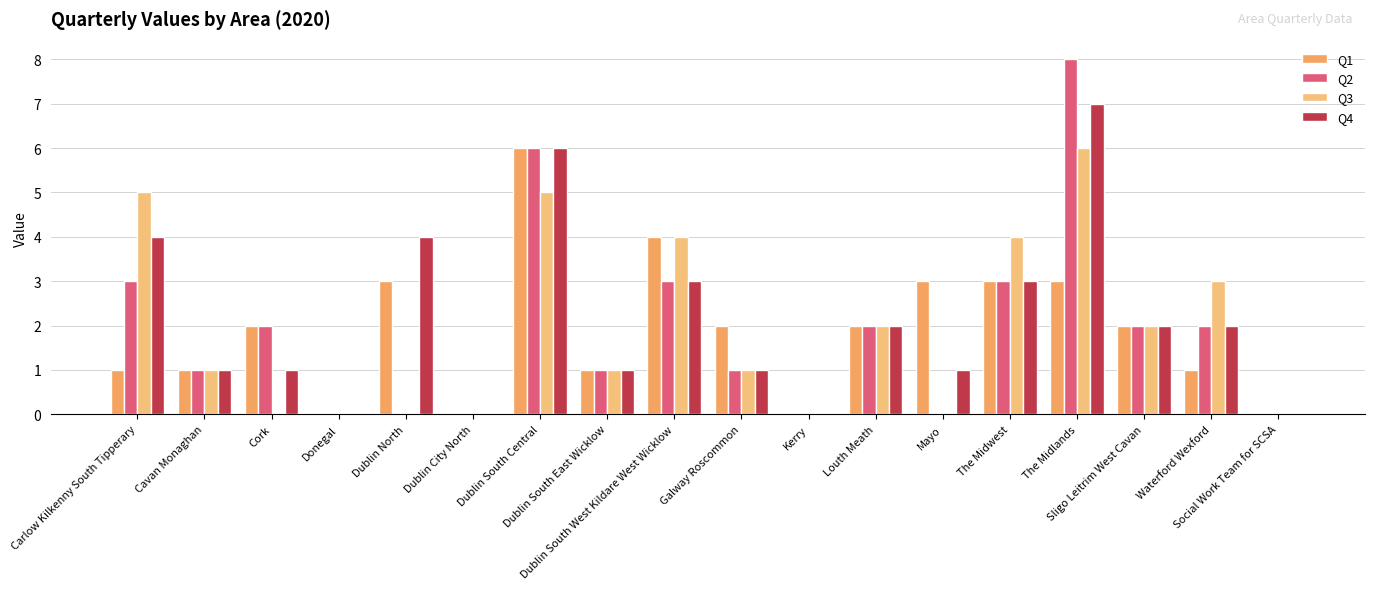

What are all the series names shown in the legend?

Q1, Q2, Q3, Q4